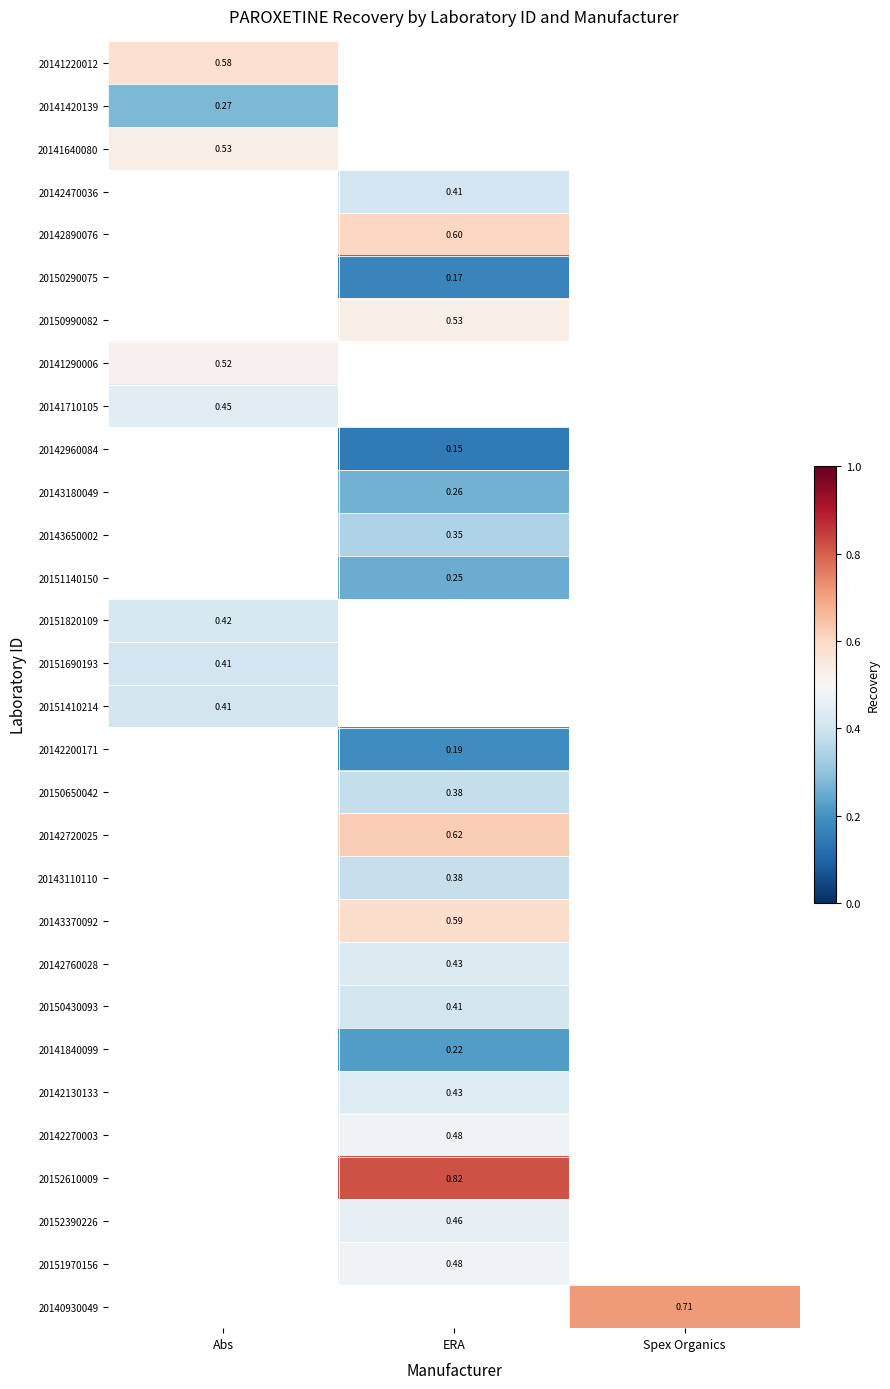

Which has a higher value, Abs or ERA?

ERA